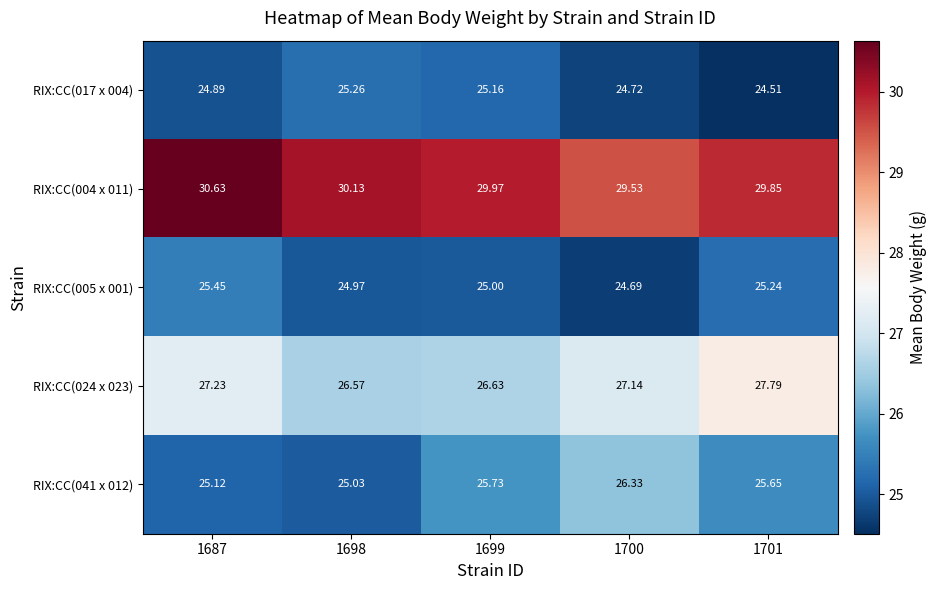

Is the value of RIX:CC(024 x 023) at 1701 greater than the value of RIX:CC(005 x 001) at 1698?

Yes